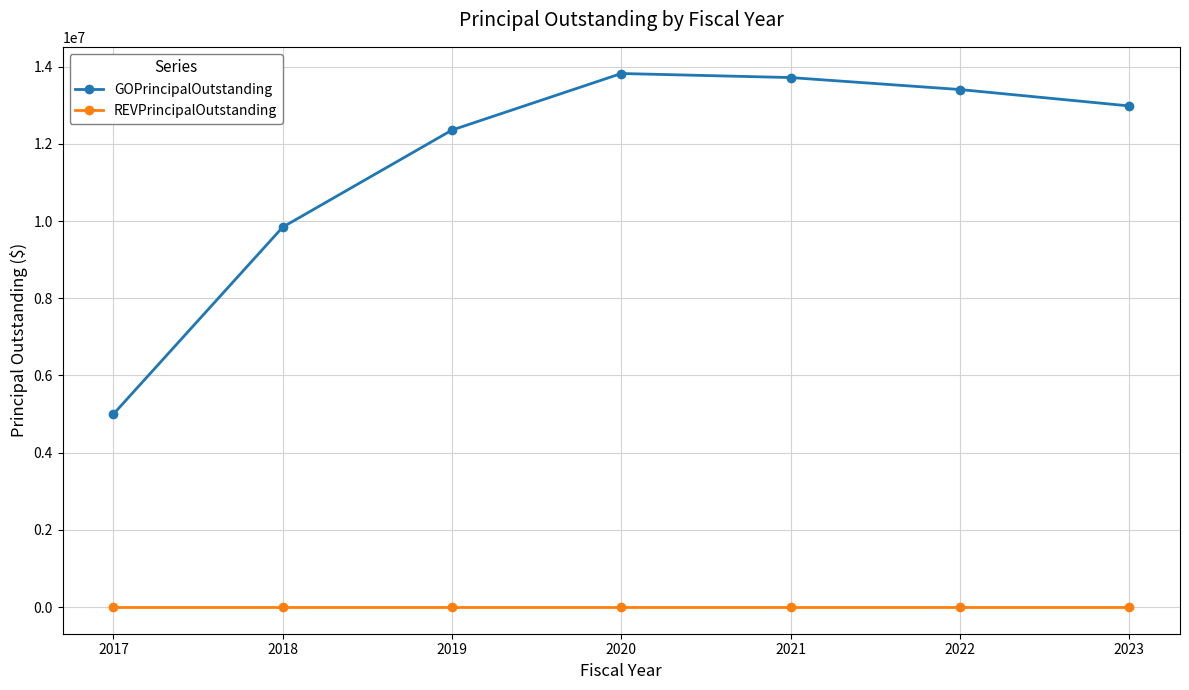

How many series are shown in this chart?

2